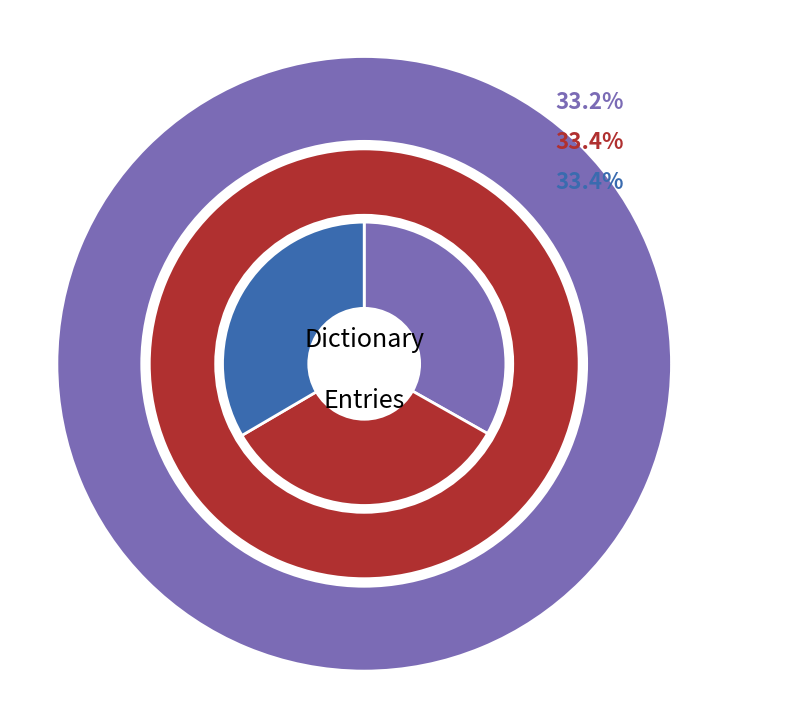

Is there any slice that represents more than half of the pie?

No